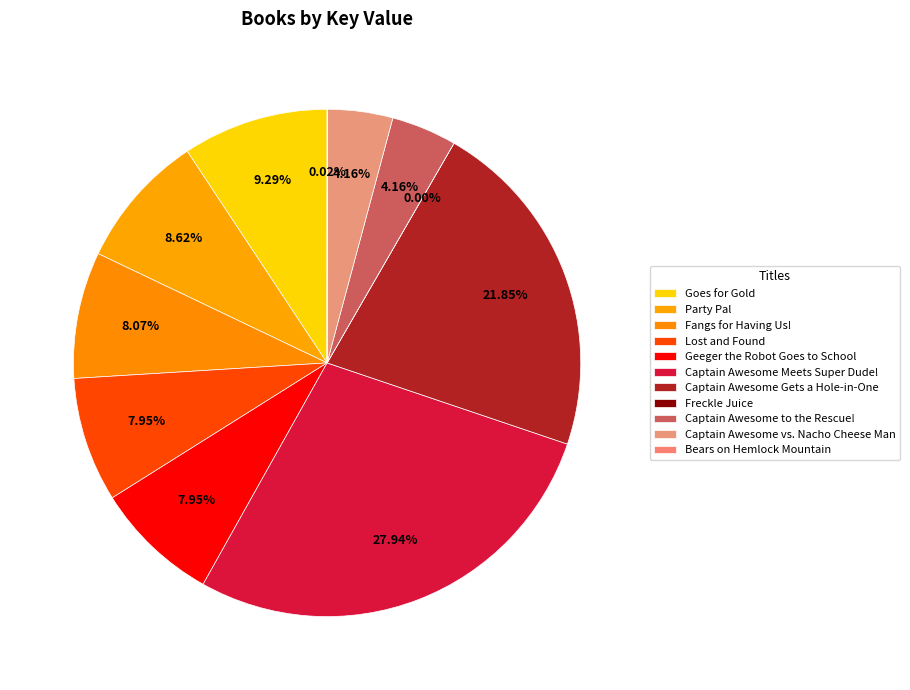

How many slices are in this pie chart?

11